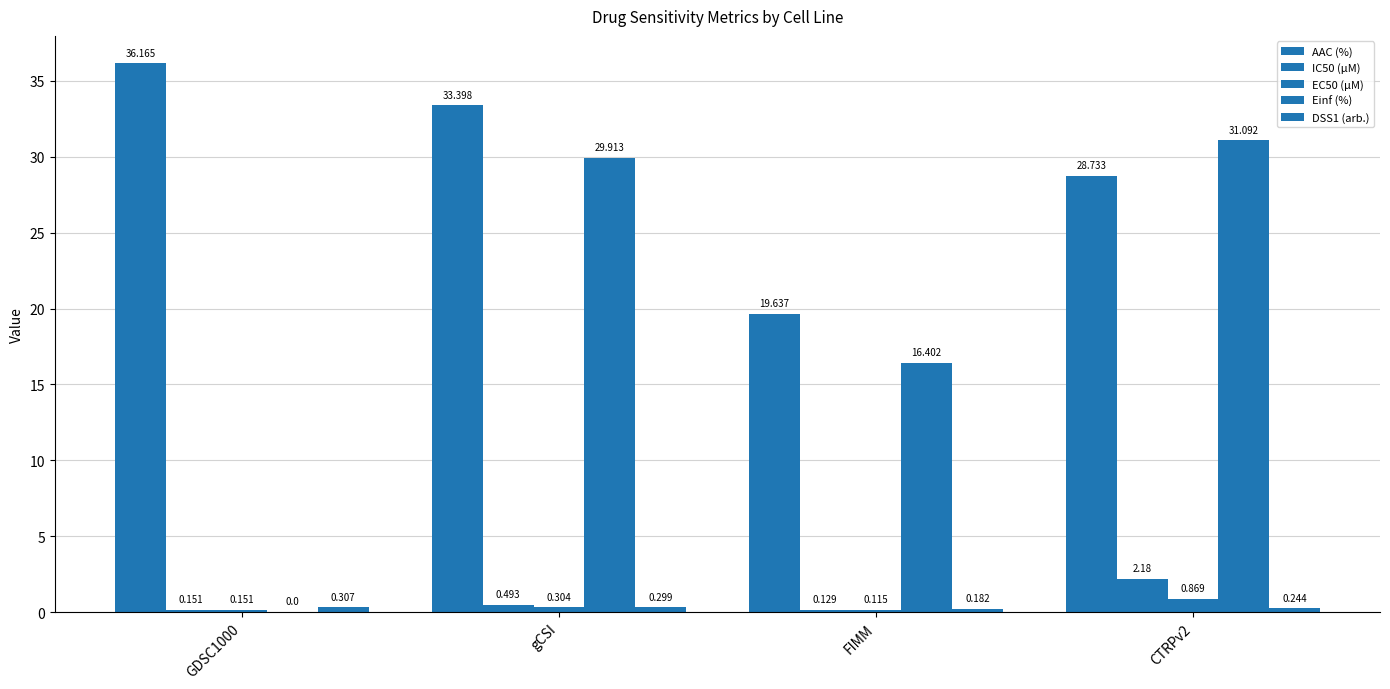

Count the number of data series in this chart.

5